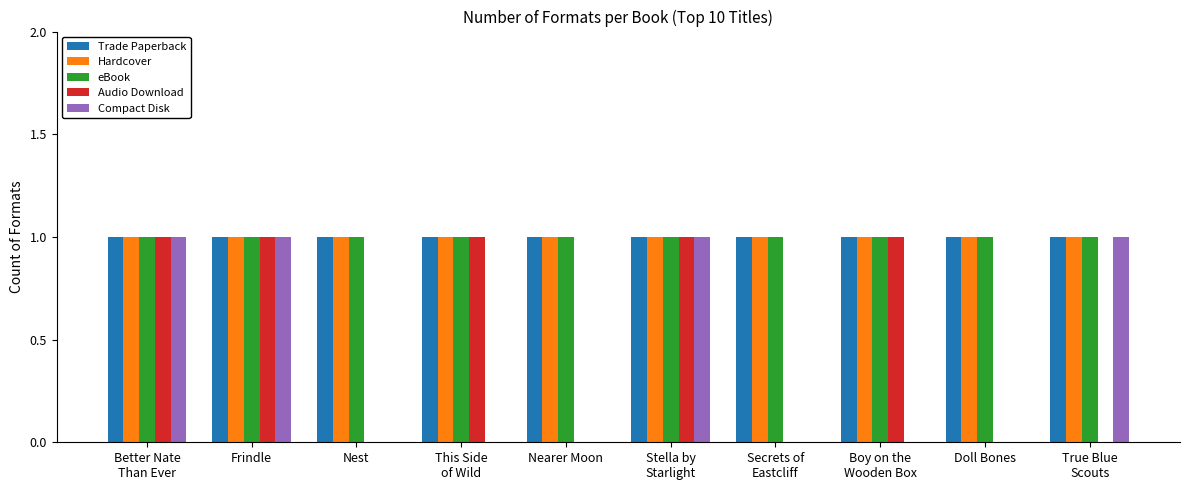

Between This Side
of Wild and Stella by
Starlight, which series saw the biggest shift?

Compact Disk